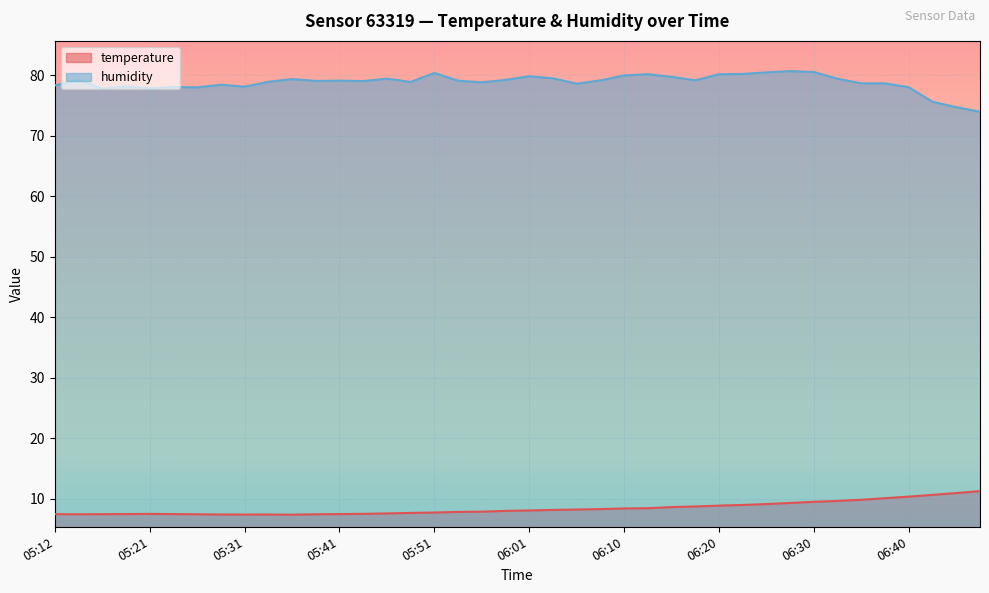

Reading left to right, extract all data points from this chart.

temperature: 05:12=7.4	05:14=7.4	05:16=7.4	05:19=7.4	05:21=7.5	05:24=7.4	05:26=7.4	05:29=7.4	05:31=7.4	05:34=7.4	05:36=7.3	05:38=7.4	05:41=7.4	05:43=7.5	05:46=7.5	05:48=7.6	05:51=7.7	05:53=7.8	05:56=7.8	05:58=8.0	06:01=8.0	06:03=8.1	06:05=8.2	06:08=8.3	06:10=8.4	06:13=8.4	06:15=8.6	06:18=8.7	06:20=8.8	06:23=8.9	06:25=9.1	06:28=9.3	06:30=9.5	06:33=9.6	06:35=9.8	06:37=10.1	06:40=10.3	06:42=10.6	06:45=10.9	06:47=11.2
humidity: 05:12=78.4	05:14=79.3	05:16=77.8	05:19=78.2	05:21=77.9	05:24=78.1	05:26=78.0	05:29=78.5	05:31=78.2	05:34=79.0	05:36=79.4	05:38=79.1	05:41=79.2	05:43=79.1	05:46=79.5	05:48=78.9	05:51=80.4	05:53=79.1	05:56=78.9	05:58=79.3	06:01=79.9	06:03=79.5	06:05=78.6	06:08=79.2	06:10=80.0	06:13=80.2	06:15=79.8	06:18=79.2	06:20=80.2	06:23=80.3	06:25=80.5	06:28=80.7	06:30=80.6	06:33=79.5	06:35=78.7	06:37=78.7	06:40=78.0	06:42=75.6	06:45=74.8	06:47=74.0